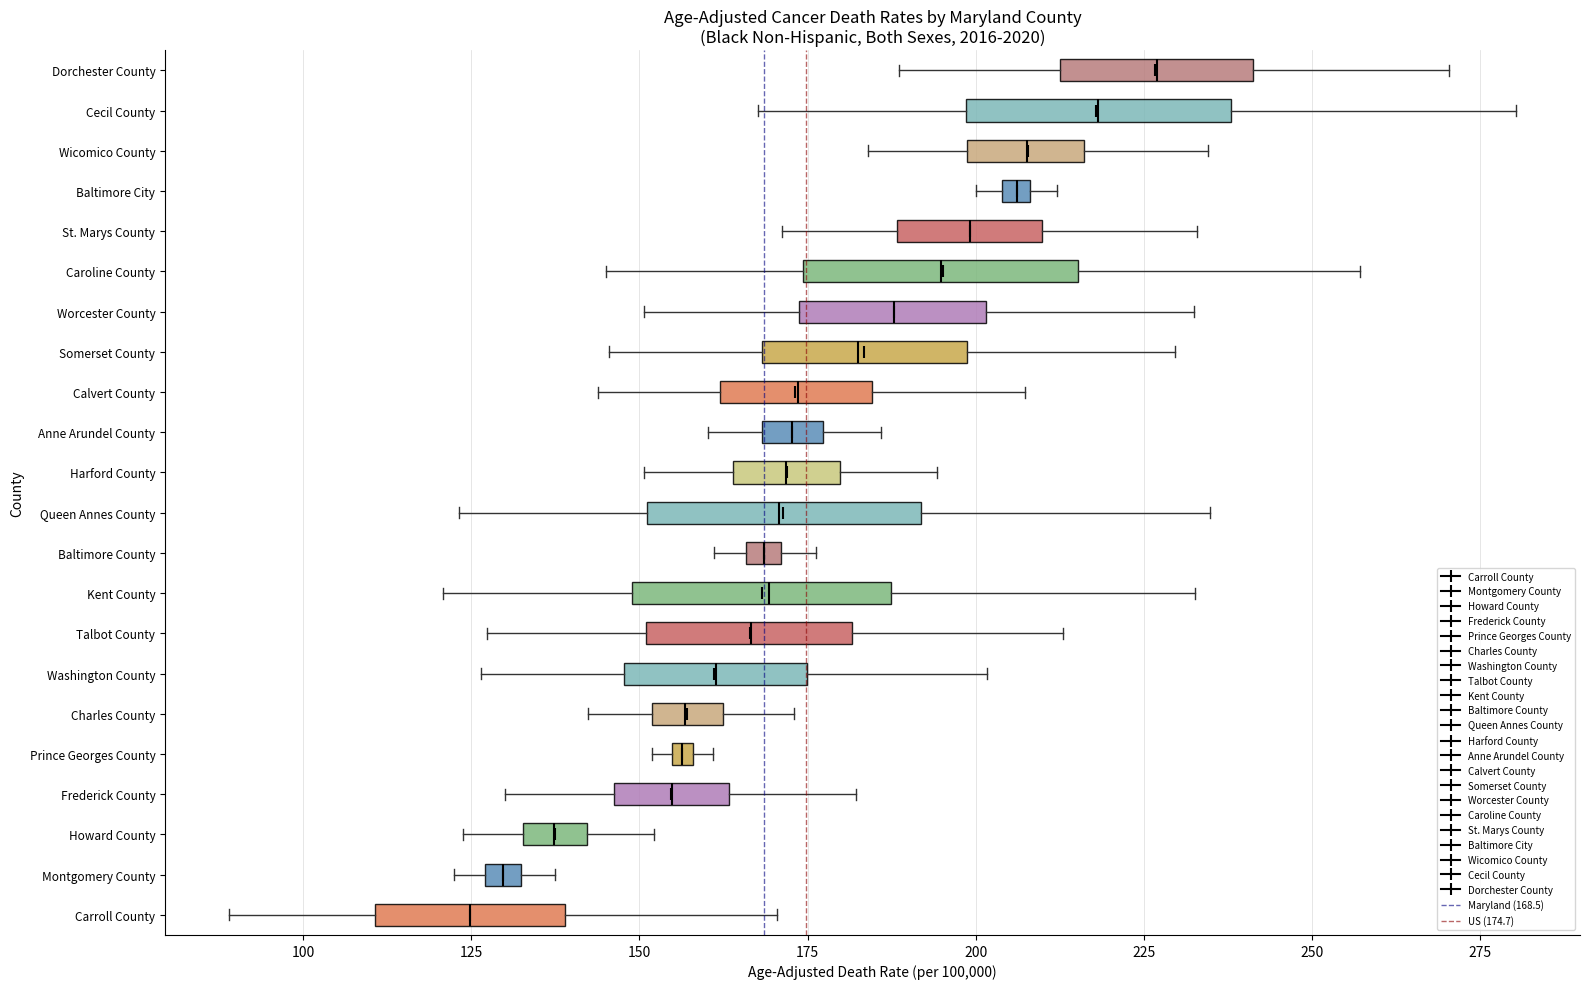

Where is the left edge of the box for Prince Georges County on the x-axis? The values are not printed on the chart, so give them approximately, as read against the axis.

155